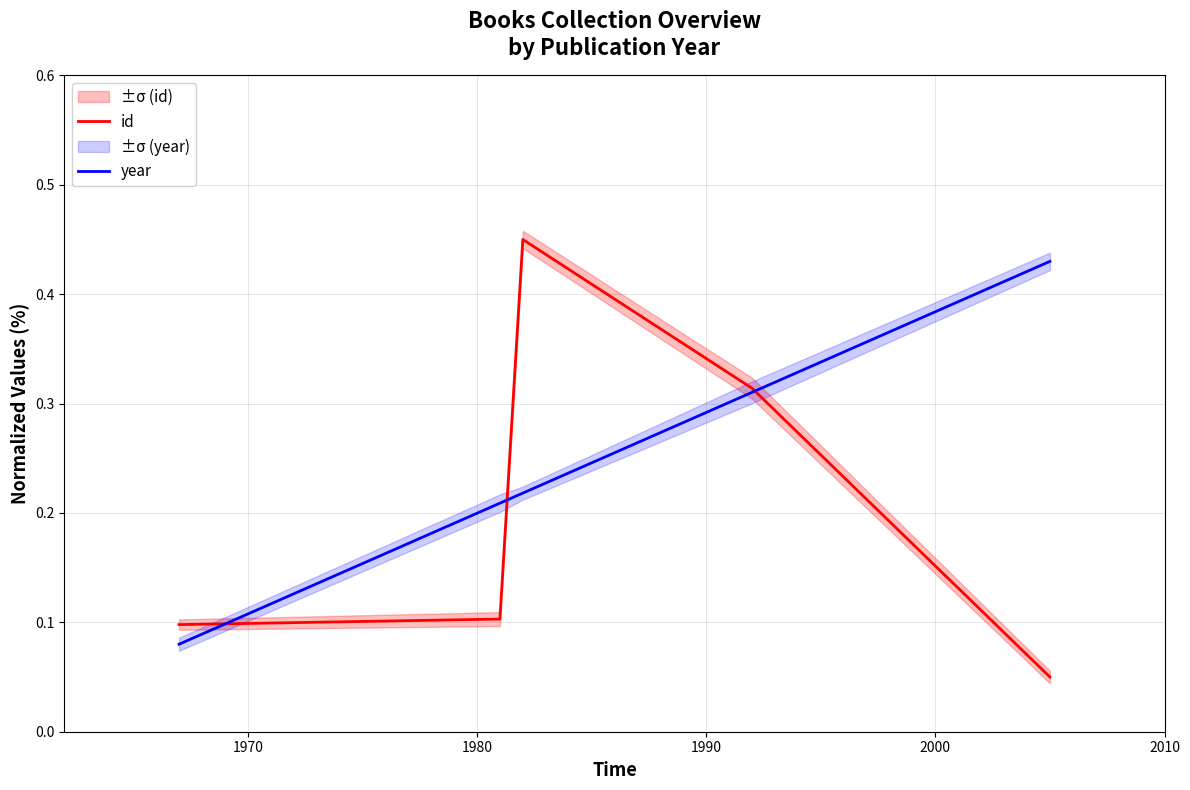

Which series has the widest spread of values?

id